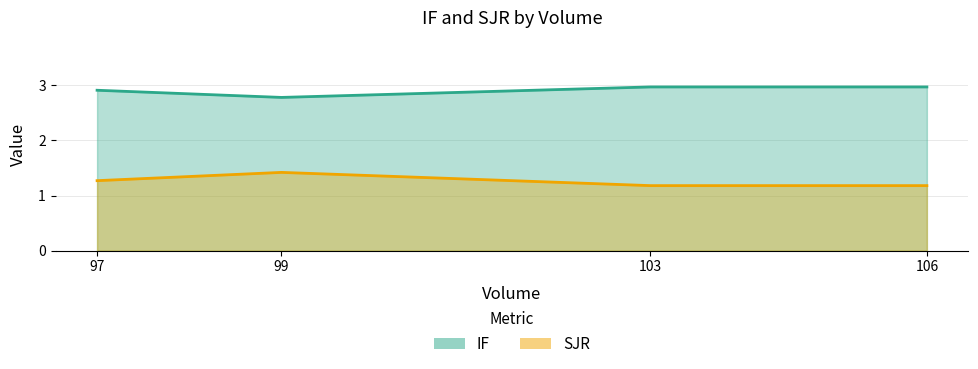

Which series has the largest total across all categories?

IF